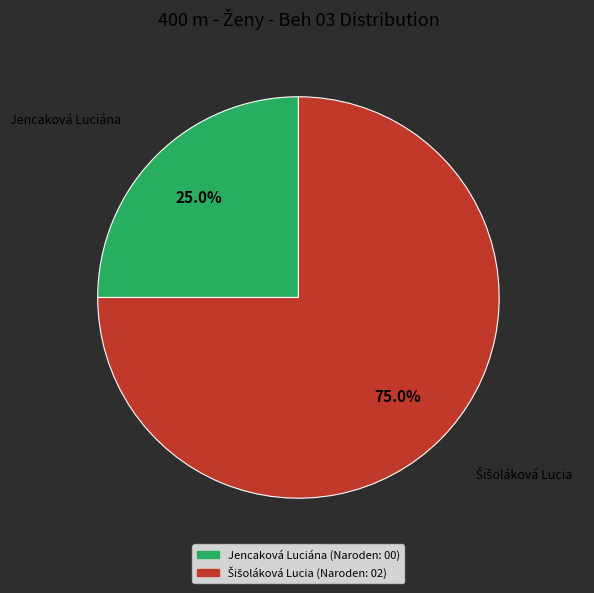

Does Jencaková Luciána account for over 50% of the chart?

No